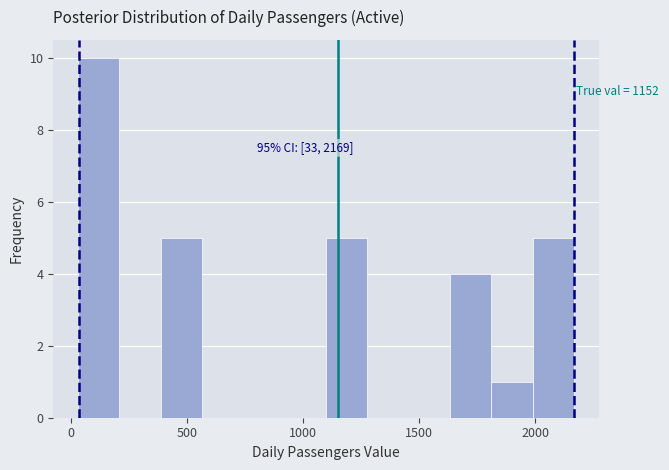

Read against the x-axis, roughly where is the centre of the tallest bar?

100